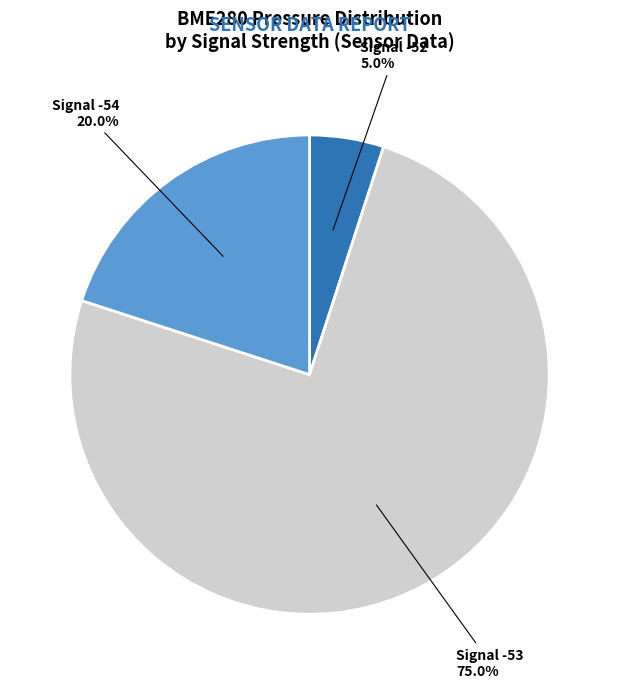

Does any single category account for the majority?

Yes